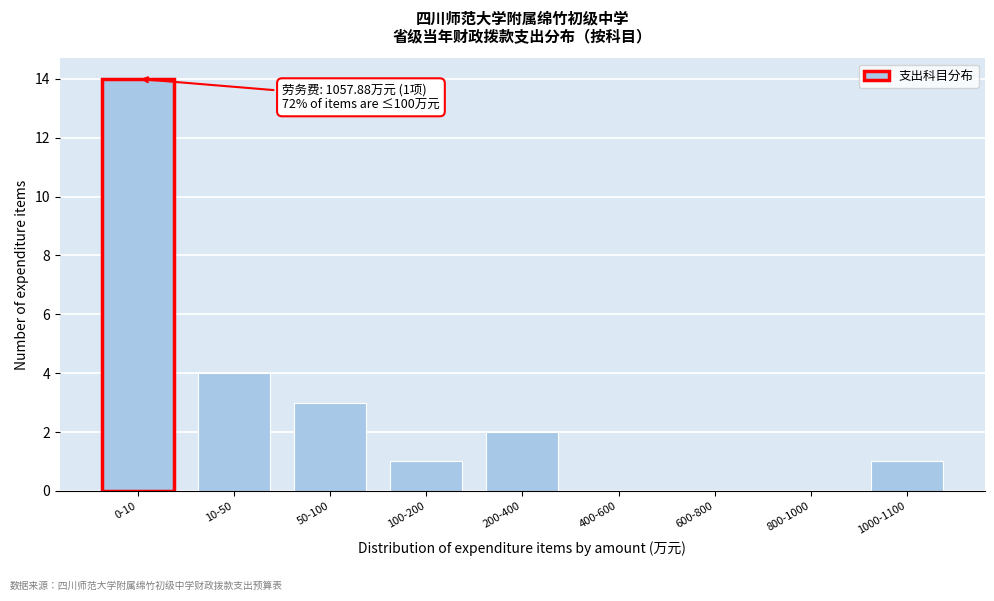

Reading left to right, what are all the values shown in this chart?

0-10=14	10-50=4	50-100=3	100-200=1	200-400=2	400-600=0	600-800=0	800-1000=0	1000-1100=1